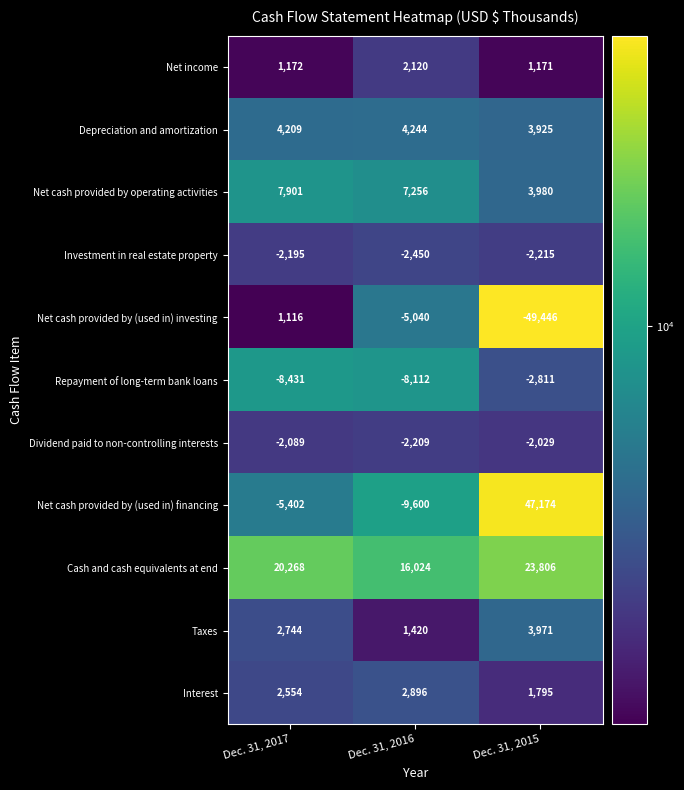

At how many categories does at least one series exceed 7184?

3